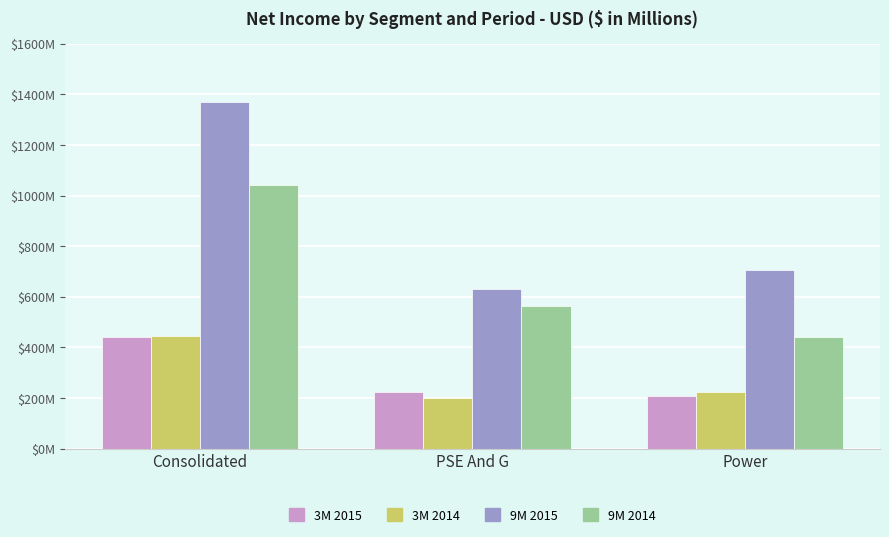

What is the value of the 3M 2014 bar at the 1st from the left?

444